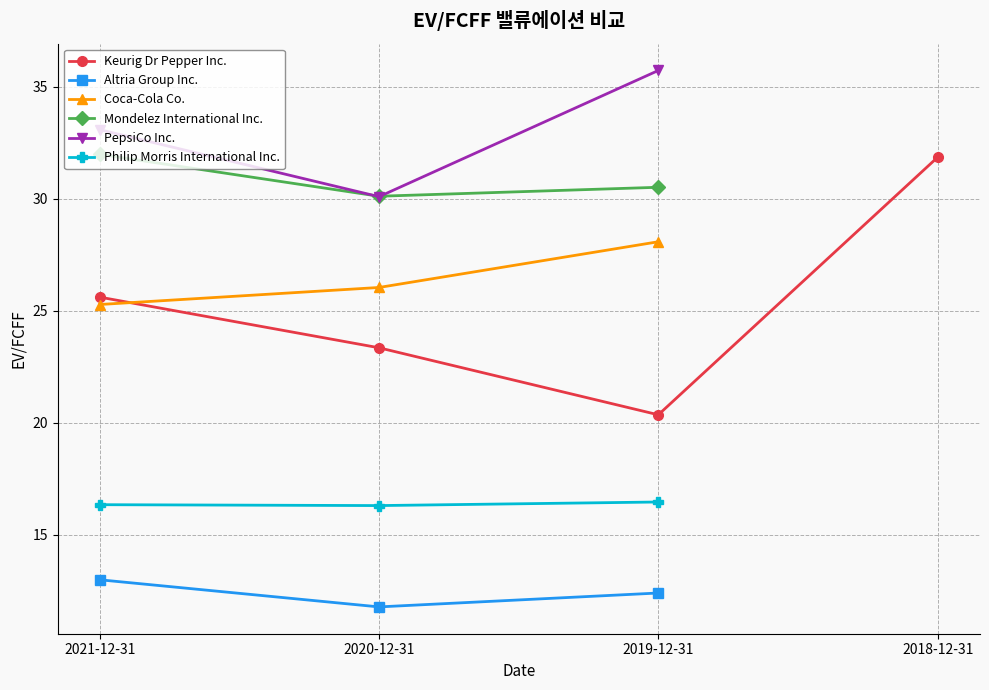

What value does the Coca-Cola Co. series have at 2021-12-31?

25.3